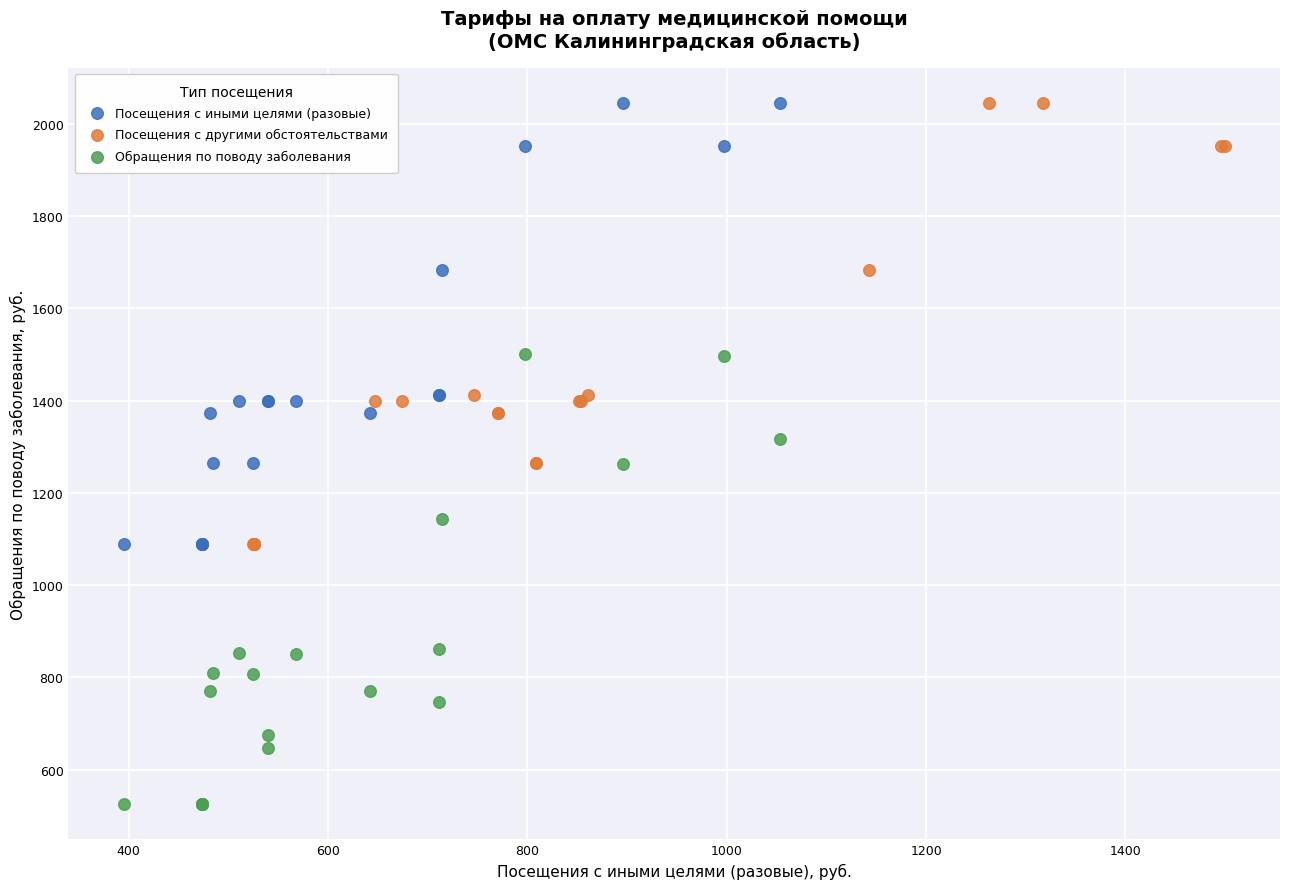

Which series contains the lowest Y value?

Обращения по поводу заболевания